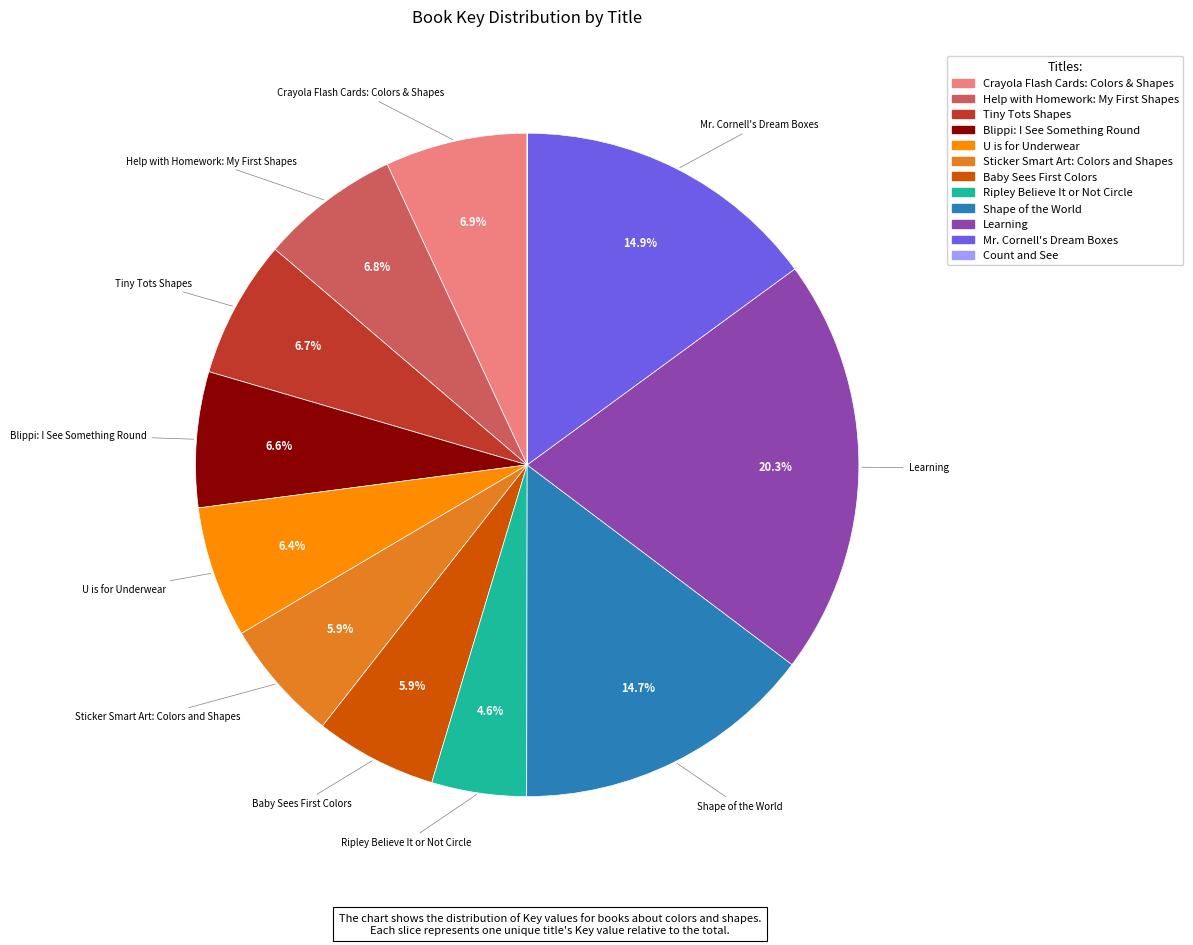

What is the largest slice in the pie chart?

Learning